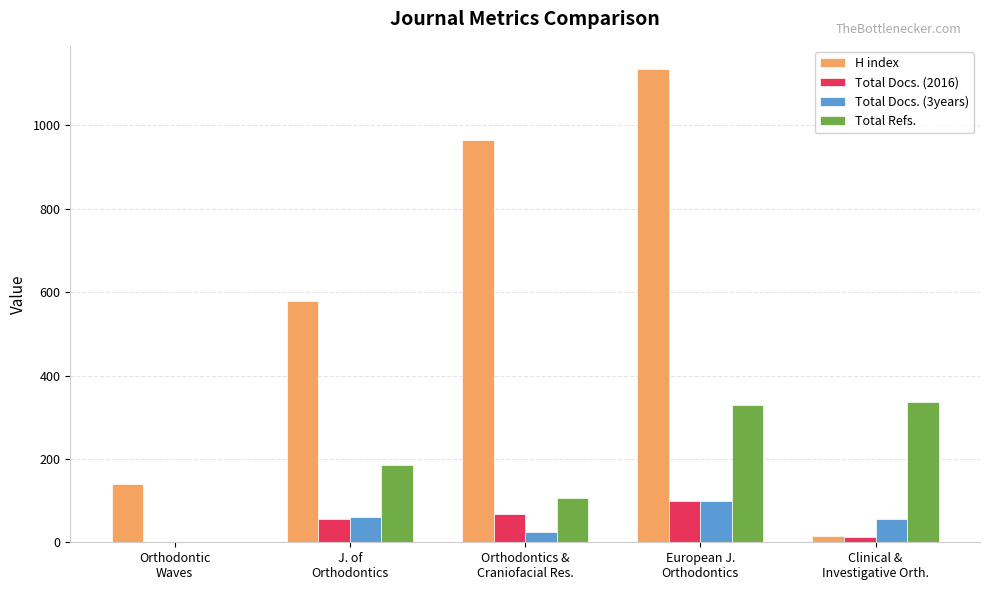

What value does the Total Docs. (2016) series have at Orthodontics &
Craniofacial Res.?

68